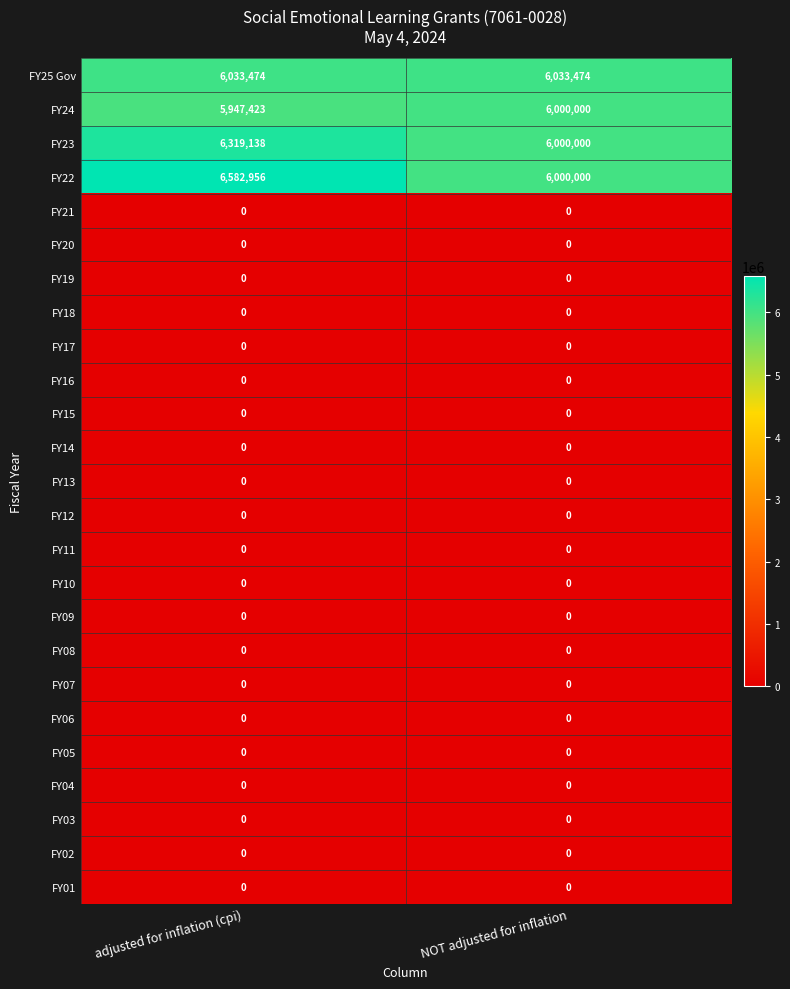

The value of FY19 at NOT adjusted for inflation is 0. True or false?

True